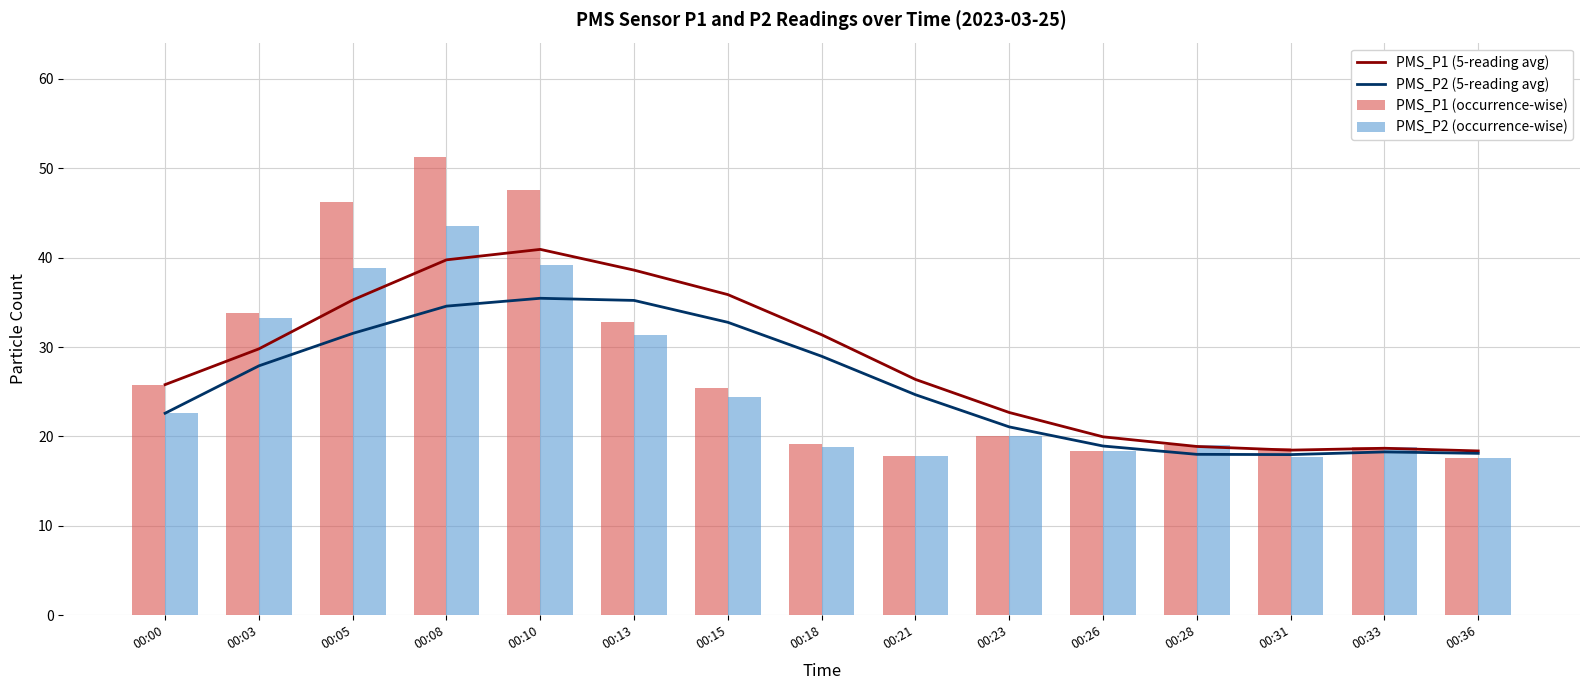

What is the value of the PMS_P2 (5-reading avg) bar at the 3rd from the left?

31.5